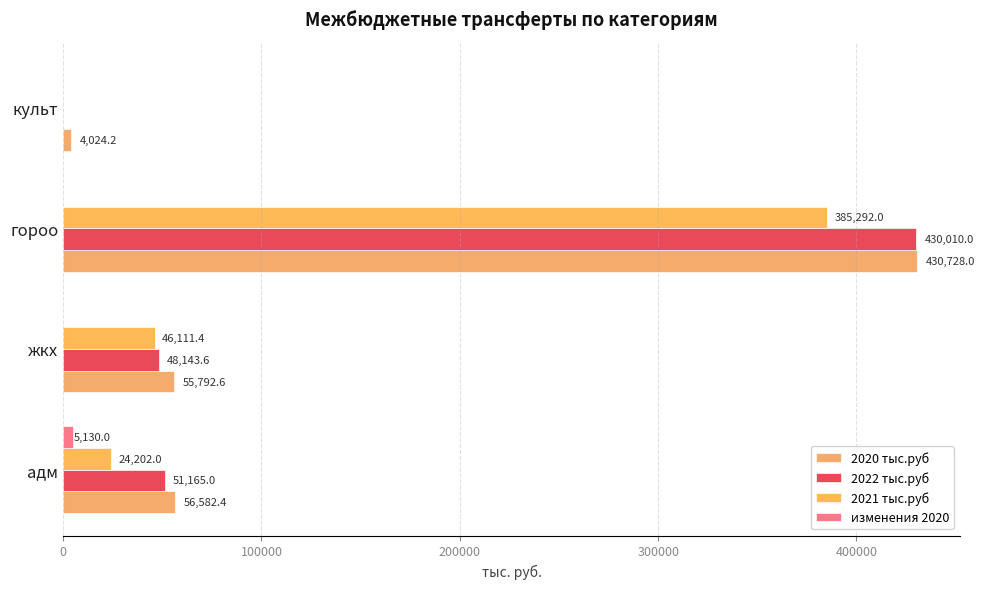

Count the number of data series in this chart.

4